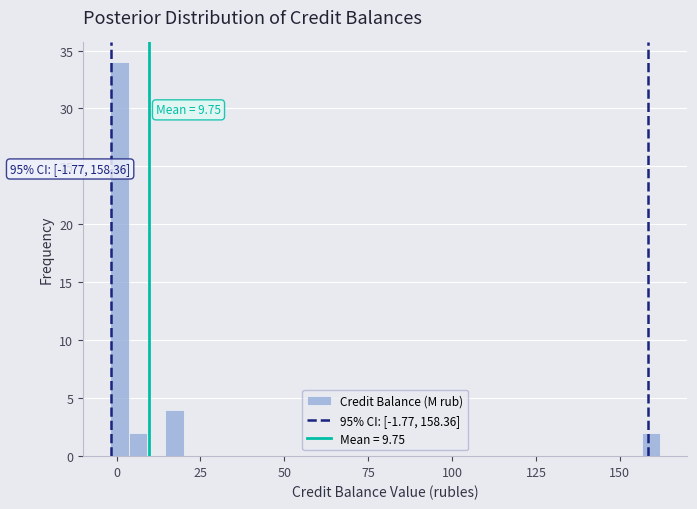

Read against the x-axis, roughly where is the centre of the tallest bar?

0